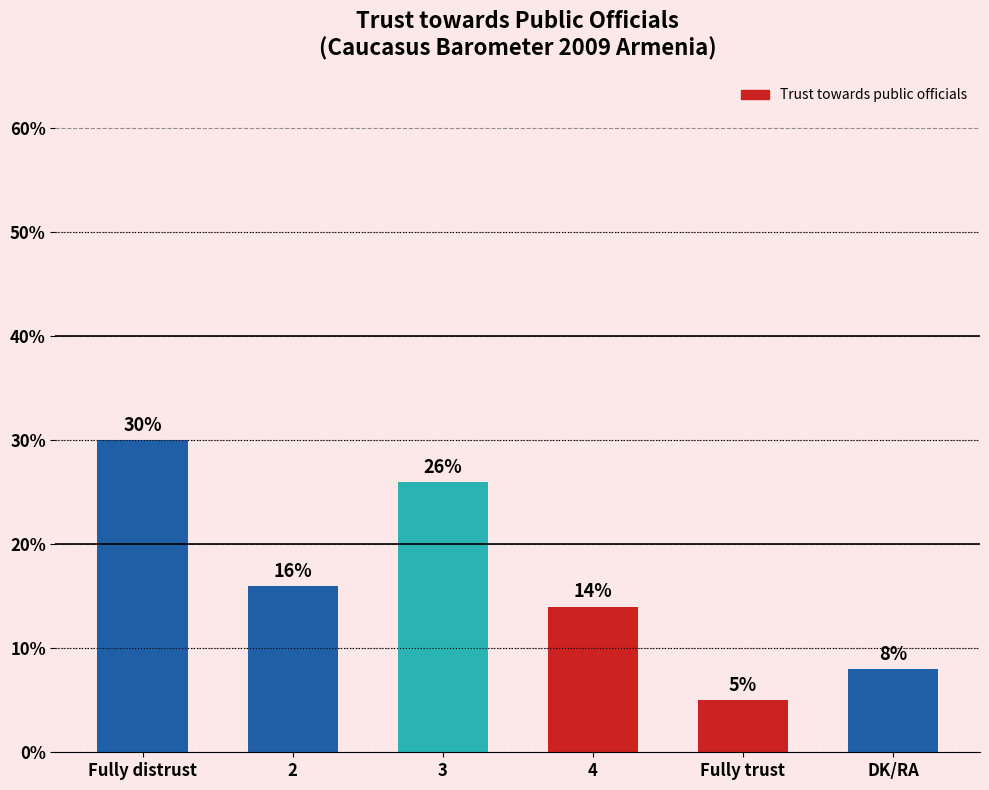

Rank the categories by value from highest to lowest.

Fully distrust, 3, 2, 4, DK/RA, Fully trust